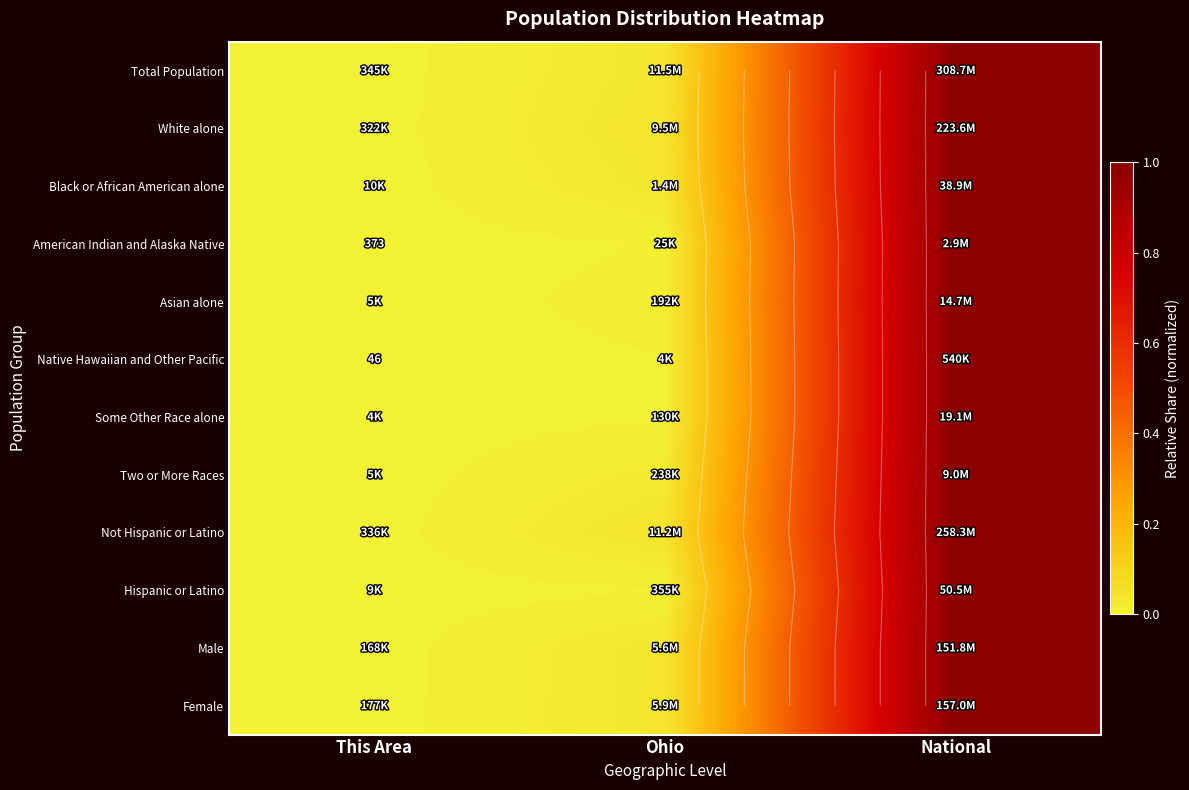

How many categories are shown in the chart?

3